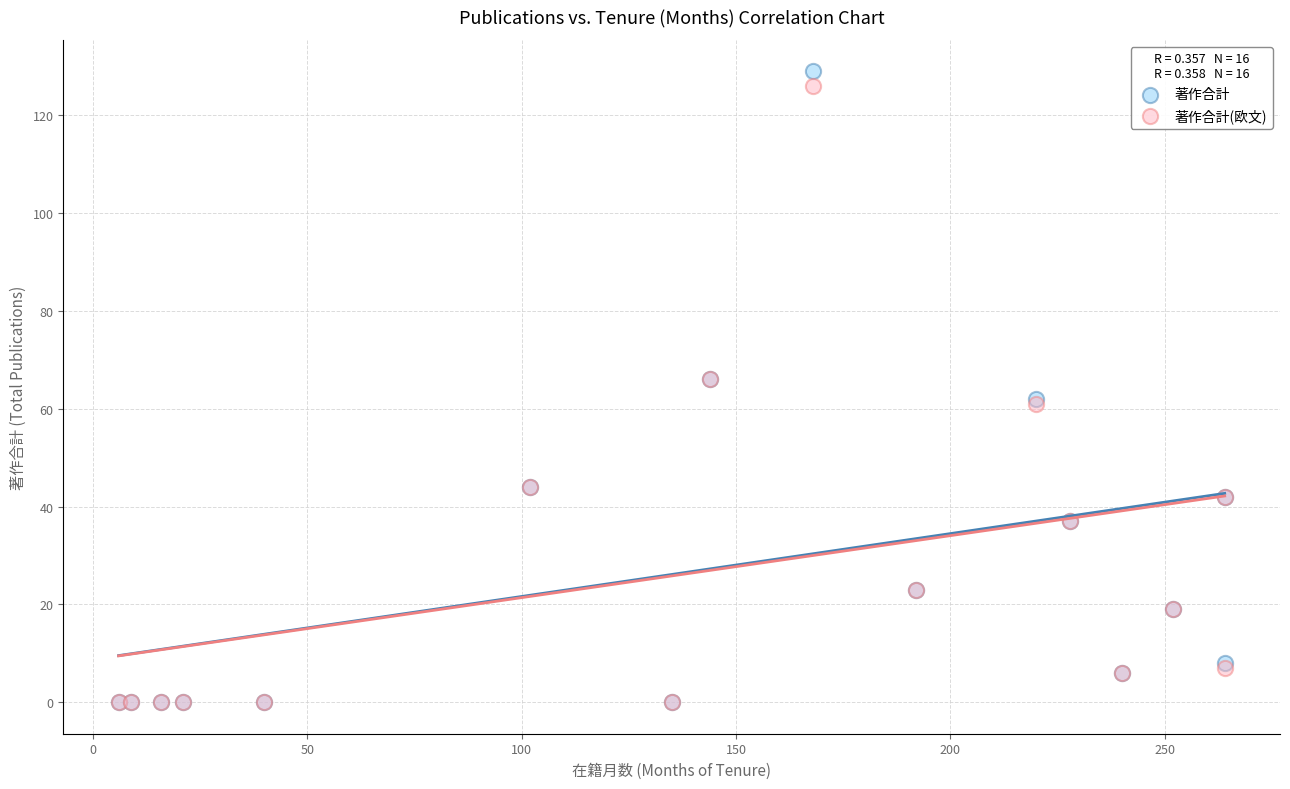

What are all the series names shown in the legend?

著作合計, 著作合計(欧文)